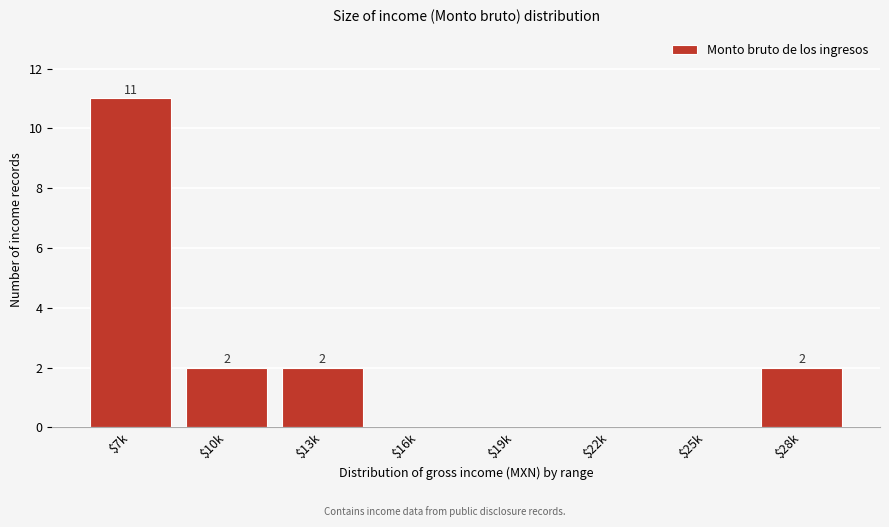

What is the sum of all values?

17